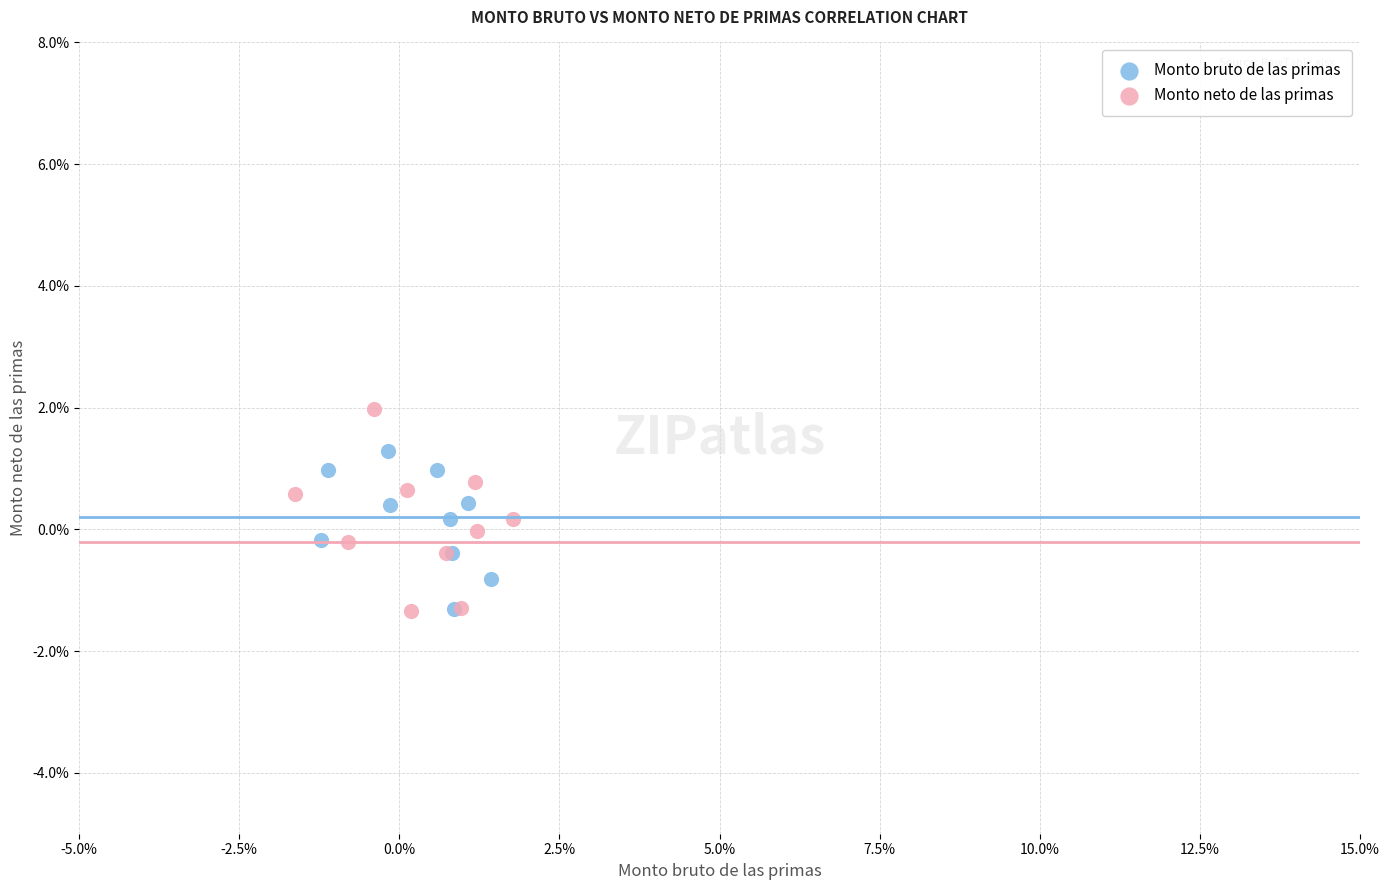

Which series has the largest Y range (max minus min)?

Monto neto de las primas